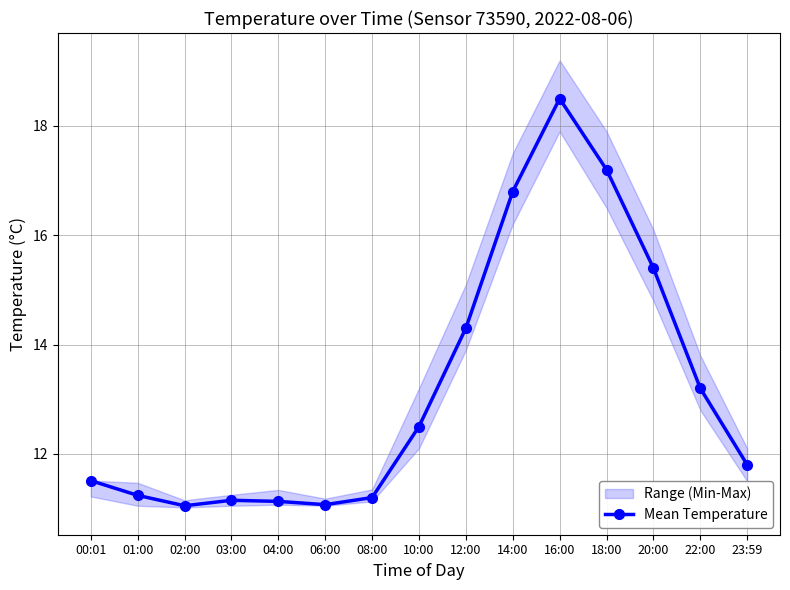

List the labels in order of value, smallest first.

02:00, 06:00, 04:00, 03:00, 08:00, 01:00, 00:01, 23:59, 10:00, 22:00, 12:00, 20:00, 14:00, 18:00, 16:00